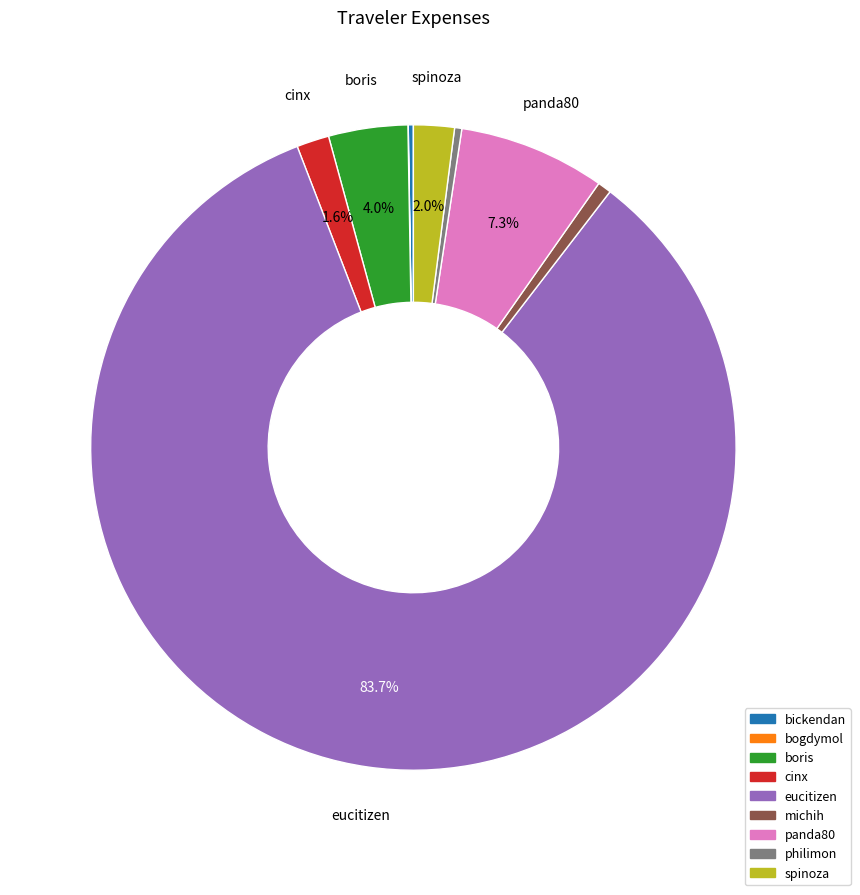

Does eucitizen account for over 50% of the chart?

Yes